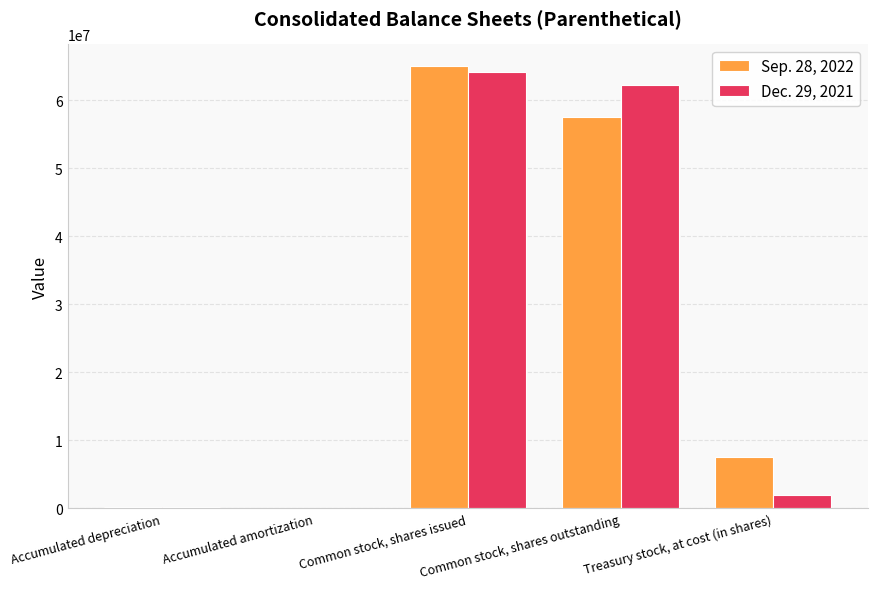

What is the spread (max minus min) of values at Common stock, shares issued?

798000